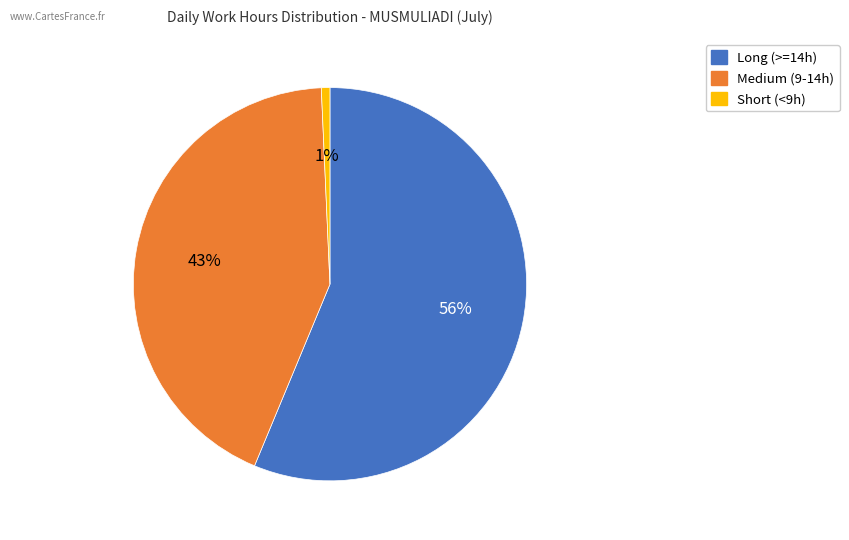

Is there a majority slice in this chart?

Yes